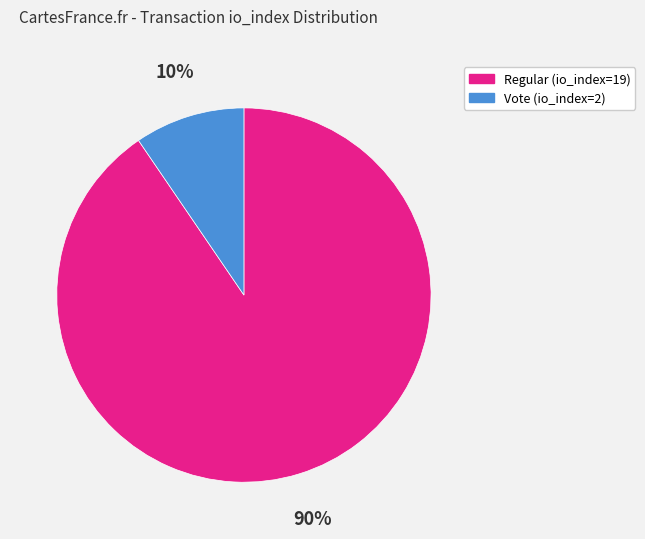

Do Vote (io_index=2) and Regular (io_index=19) together represent more than half of the pie?

Yes